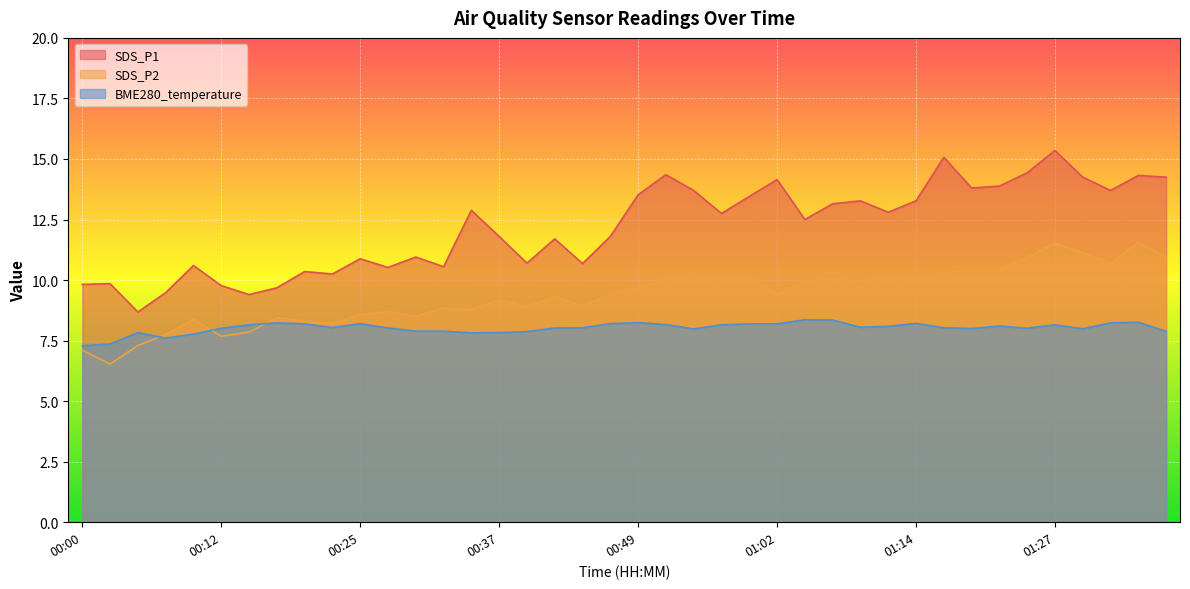

At which category does SDS_P2 reach its first local peak?

00:10